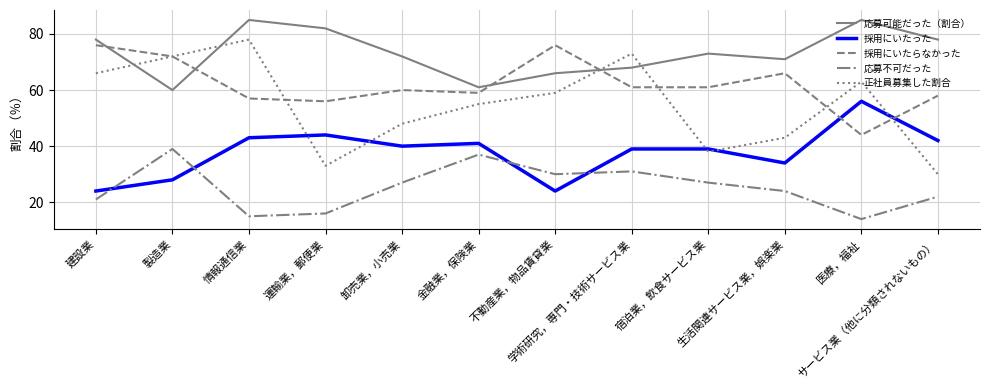

Is it true that 応募不可だった equals 17 at 製造業?

False